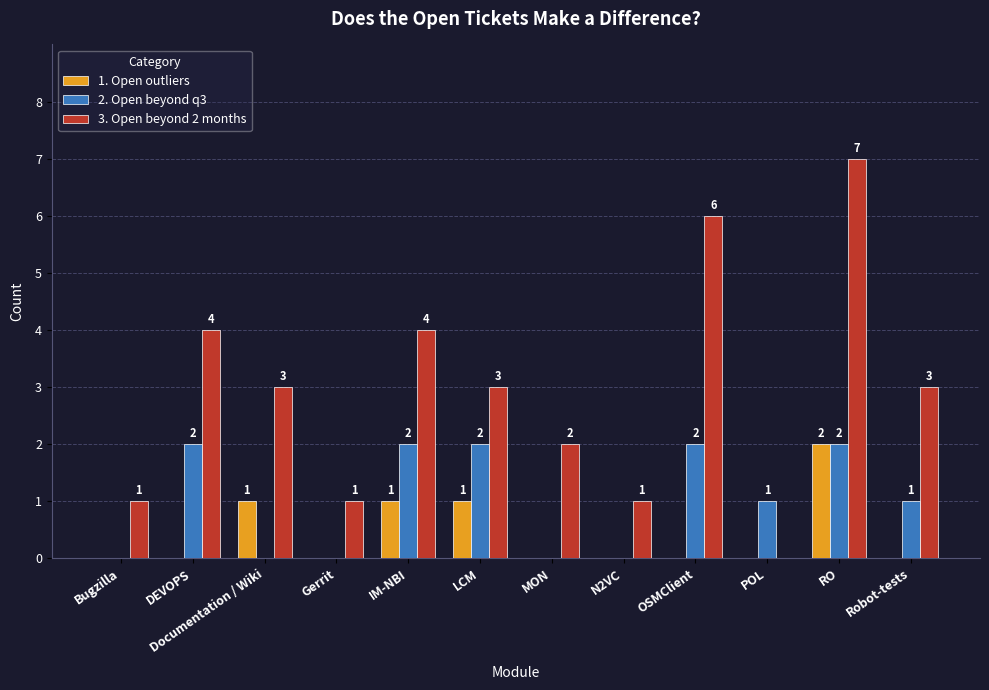

The value of 3. Open beyond 2 months at IM-NBI is 4. True or false?

True